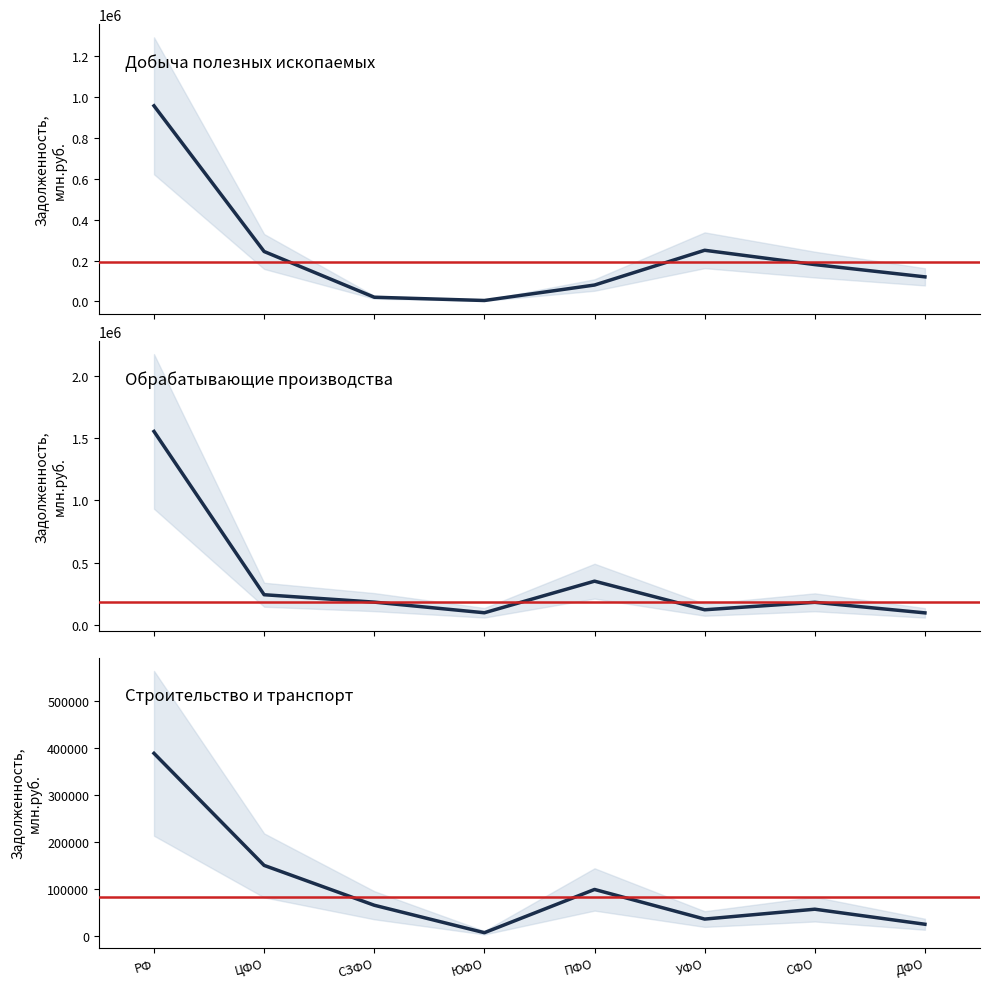

What is the difference between the добыча полезных ископаемых values at УФО and СЗФО?

229647